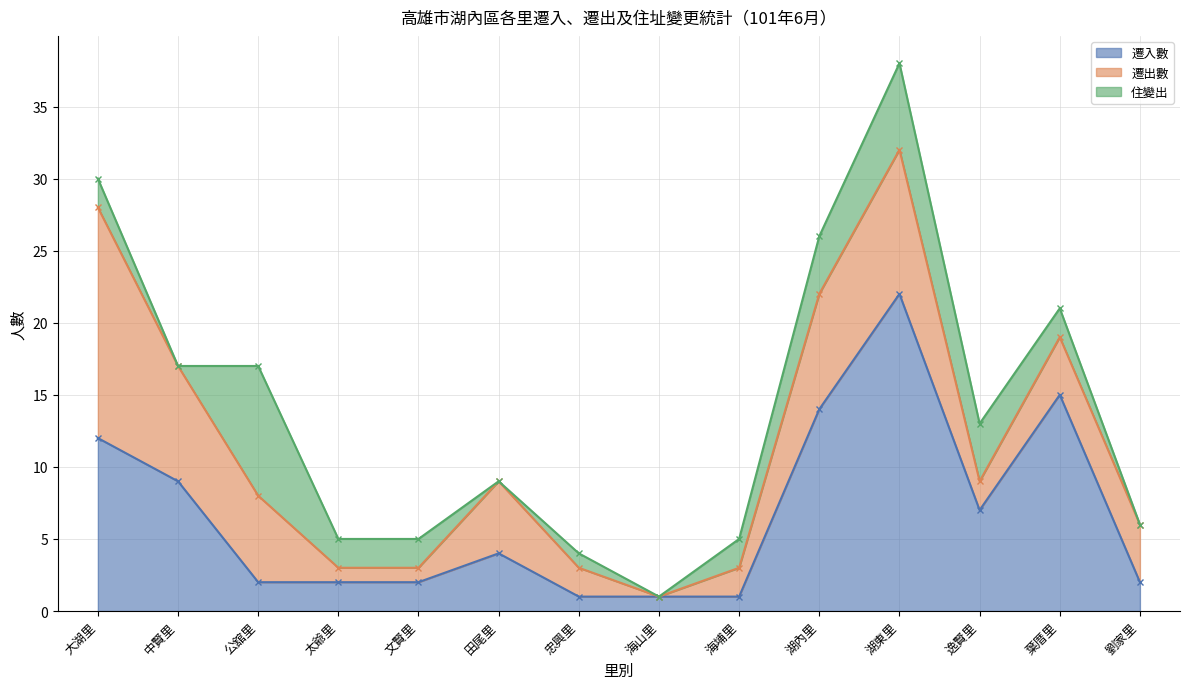

Which category has the highest value in the 遷入數 series?

湖東里